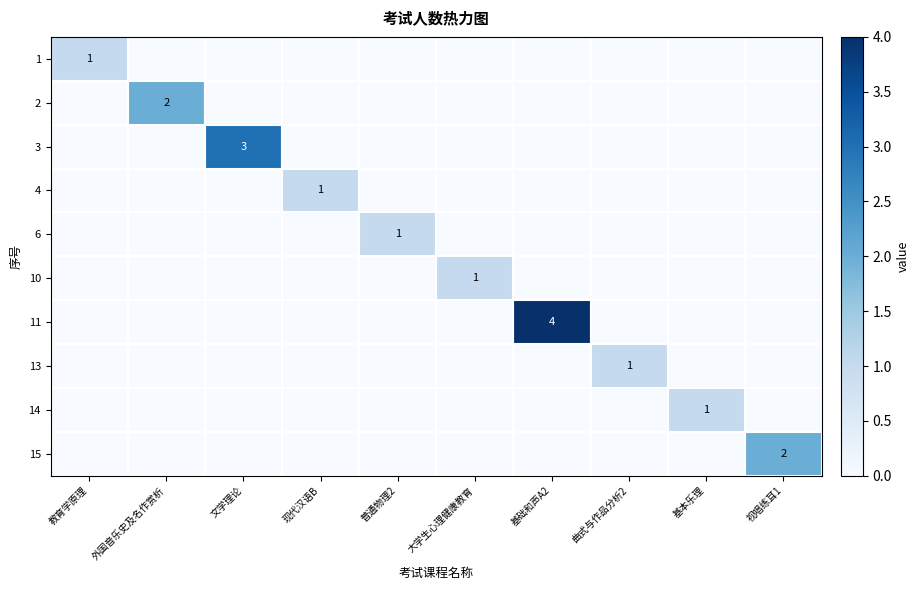

The 4 series shows 1 at 现代汉语B. True or false?

True